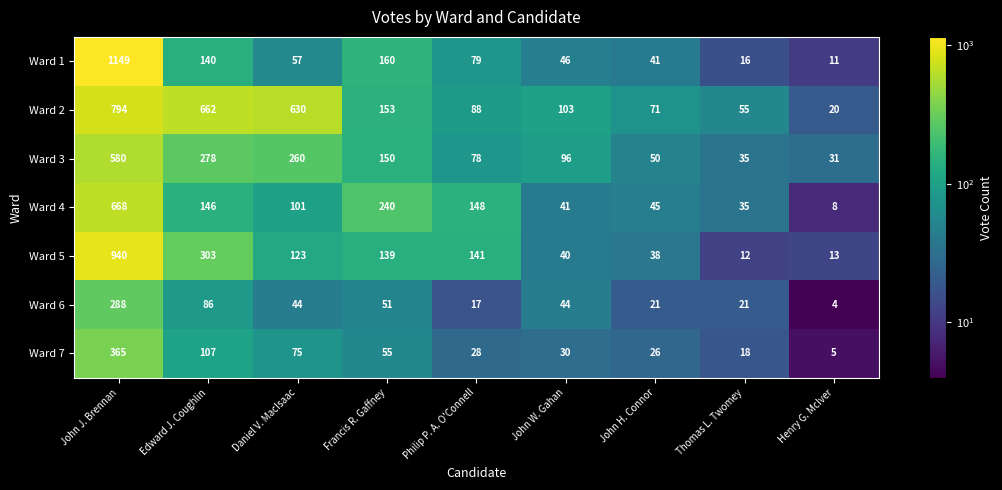

Count the number of data series in this chart.

7